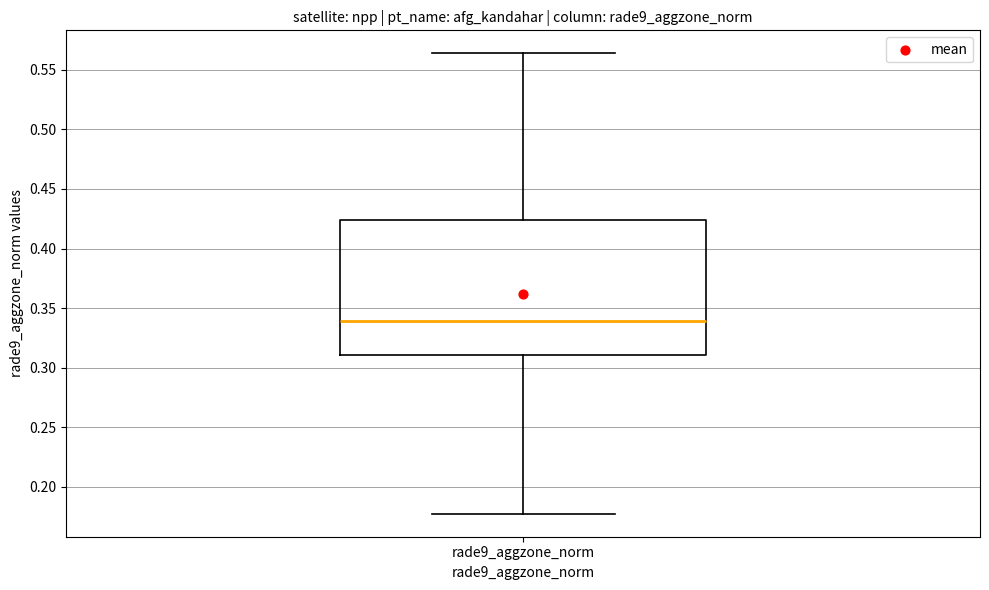

Read this box plot against the y-axis: the position of the median line, the range covered by the box, and the ends of both whiskers. The values are not printed on the chart, so give them approximately, as read against the axis.

median 0.340, box 0.310 to 0.425, whiskers 0.180 to 0.565